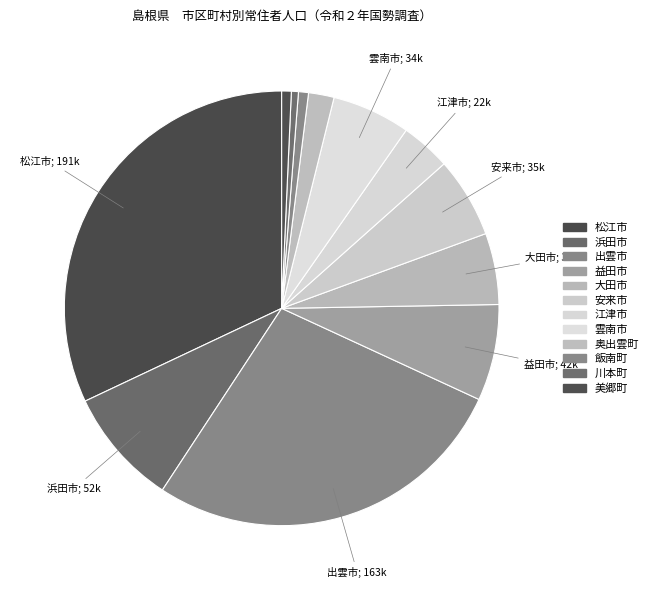

To the nearest percent, what is the combined percentage of 益田市 and 飯南町?

8%